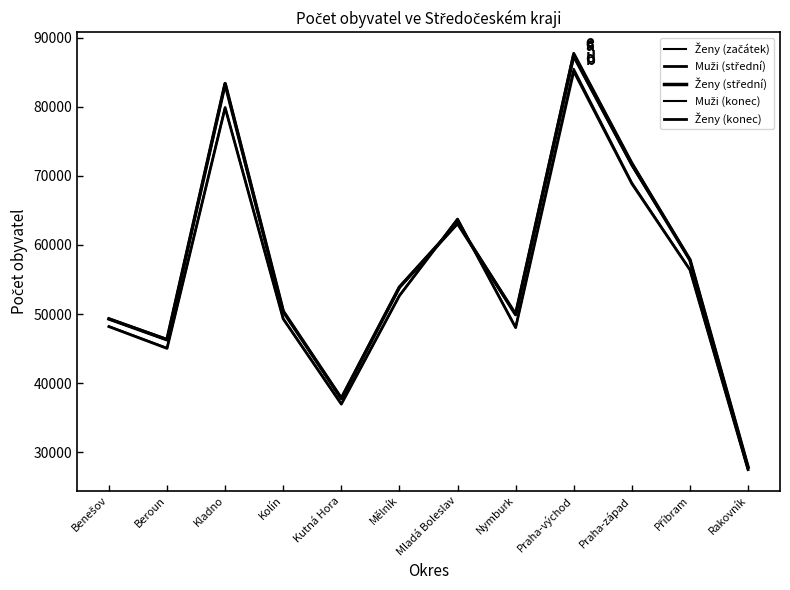

How many data points in Ženy (konec) are less than 53898?

6